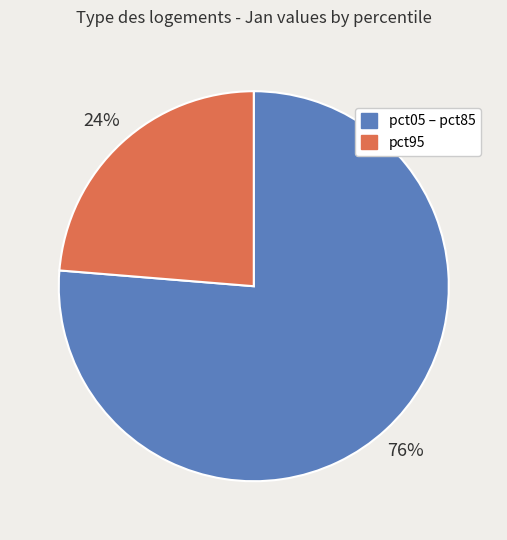

How many segments does this pie chart have?

2